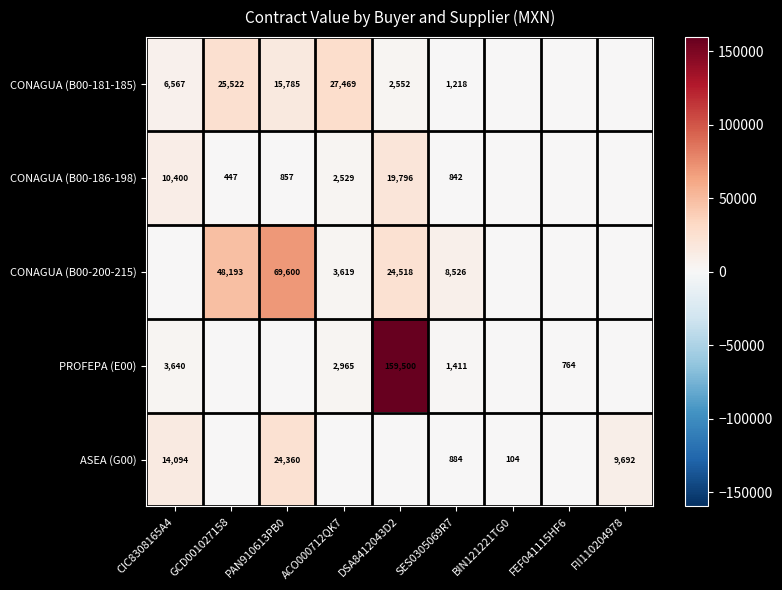

Between FEF041115HF6 and DSA8412043D2, which is larger?

DSA8412043D2